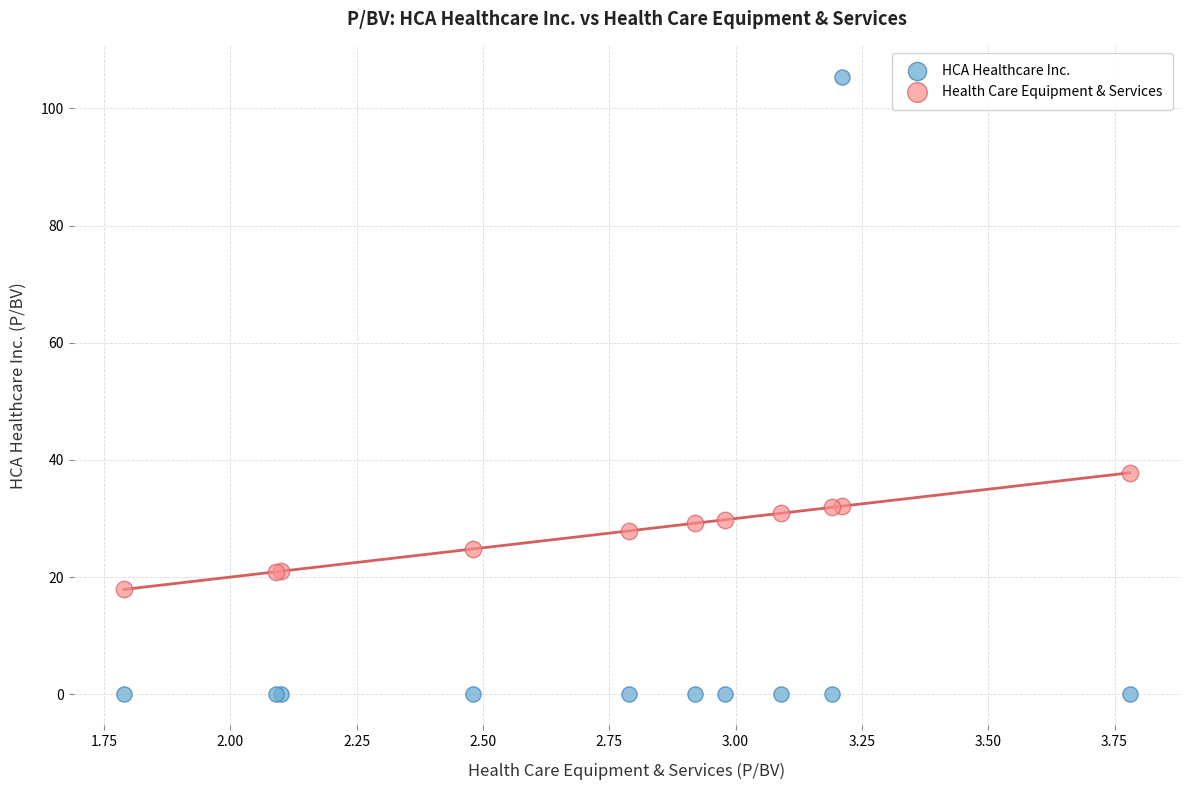

Which series has the largest Y range (max minus min)?

HCA Healthcare Inc.